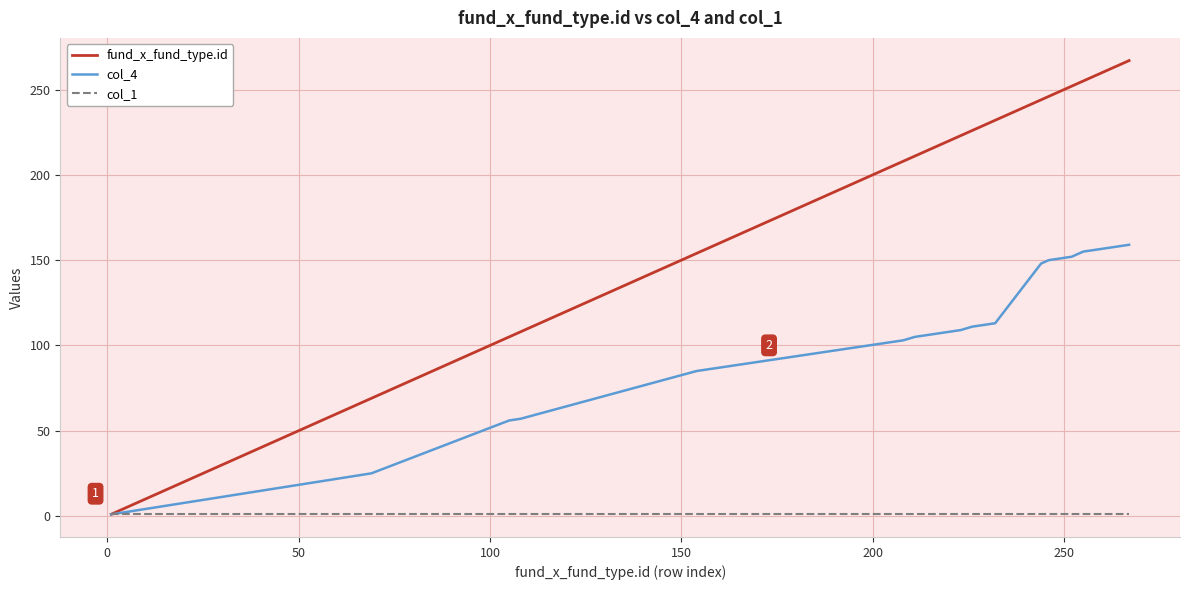

Which series has the largest range (max minus min)?

fund_x_fund_type.id